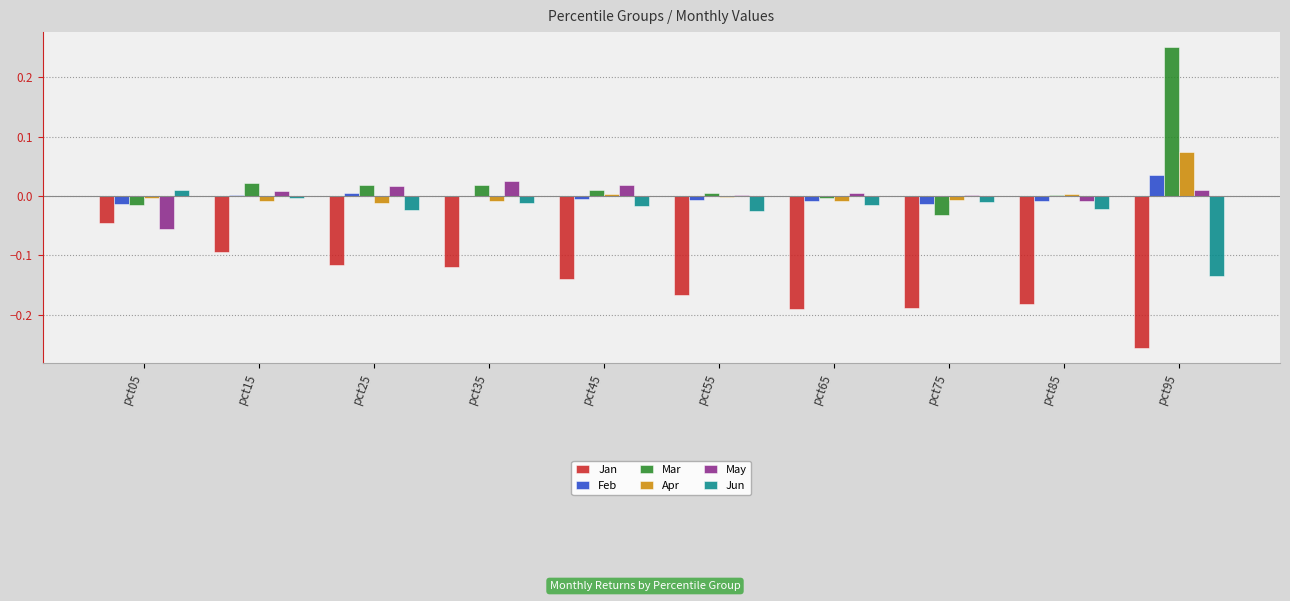

Does the chart contain stacked bars?

No